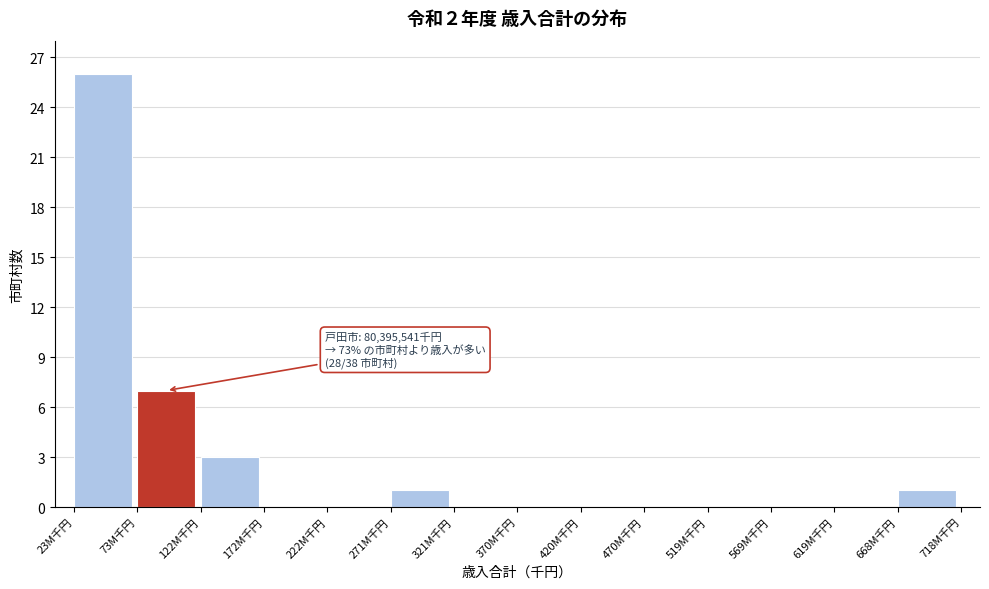

Reading left to right, transcribe all the data shown in this chart.

23M千円=26	73M千円=7	122M千円=3	172M千円=0	222M千円=0	271M千円=1	321M千円=0	370M千円=0	420M千円=0	470M千円=0	519M千円=0	569M千円=0	619M千円=0	668M千円=1